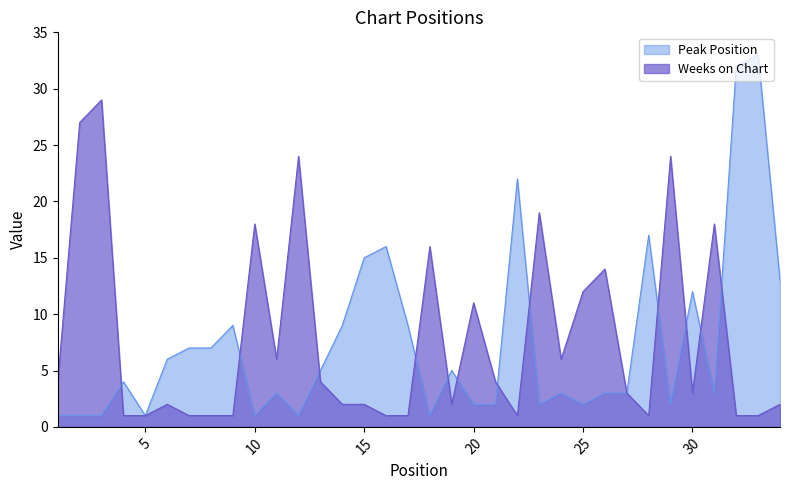

What is the difference between the Weeks on Chart values at 4 and 19?

1